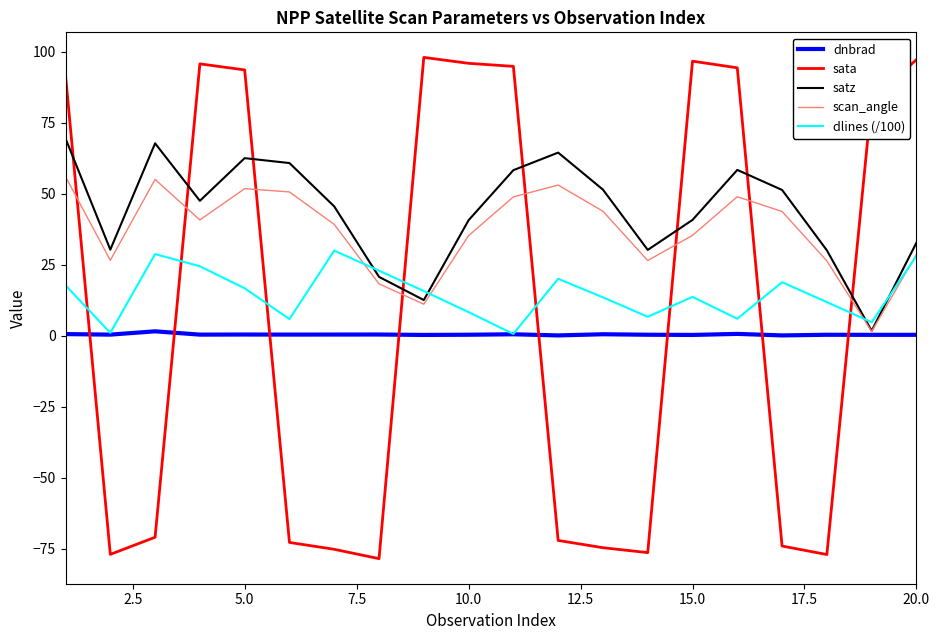

Which series has the widest spread of values?

sata